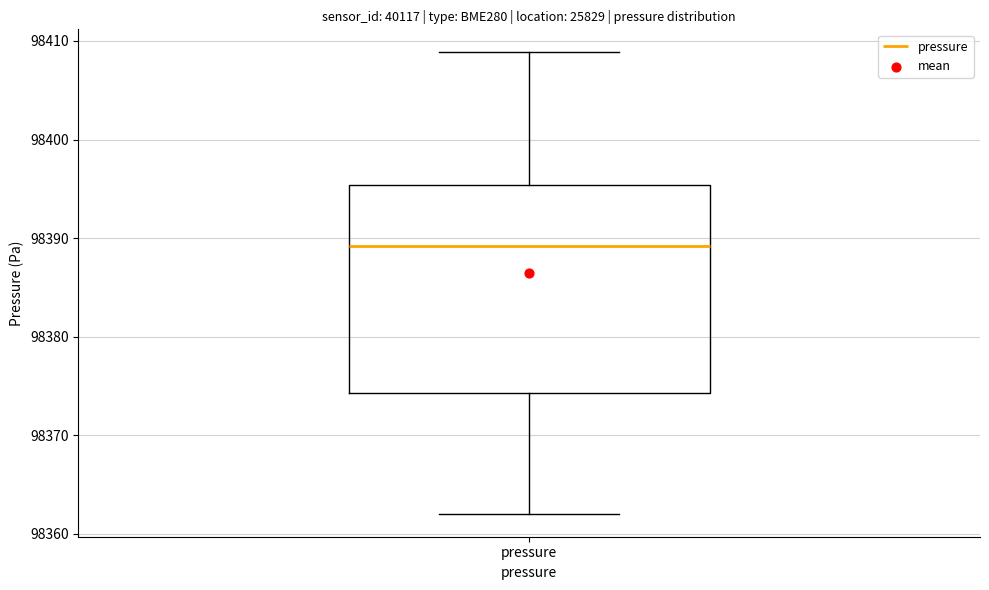

Where does the lower whisker of the box for pressure end on the y-axis? The values are not printed on the chart, so give them approximately, as read against the axis.

98362